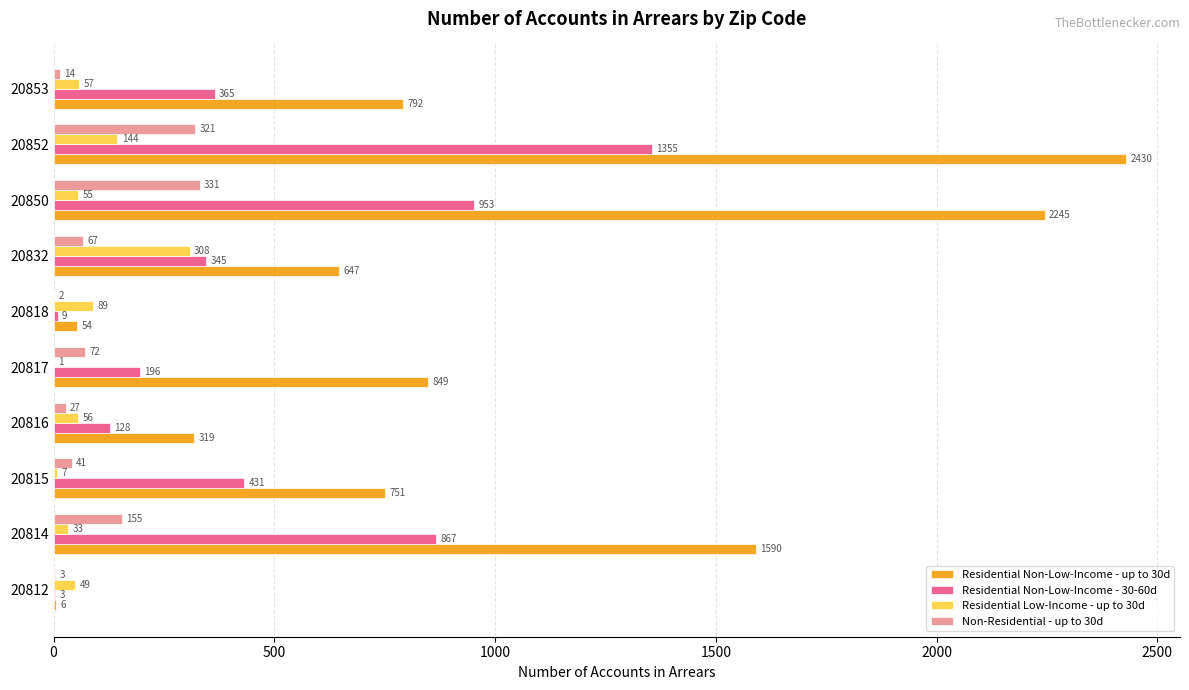

What is the maximum value for Non-Residential - up to 30d?

331